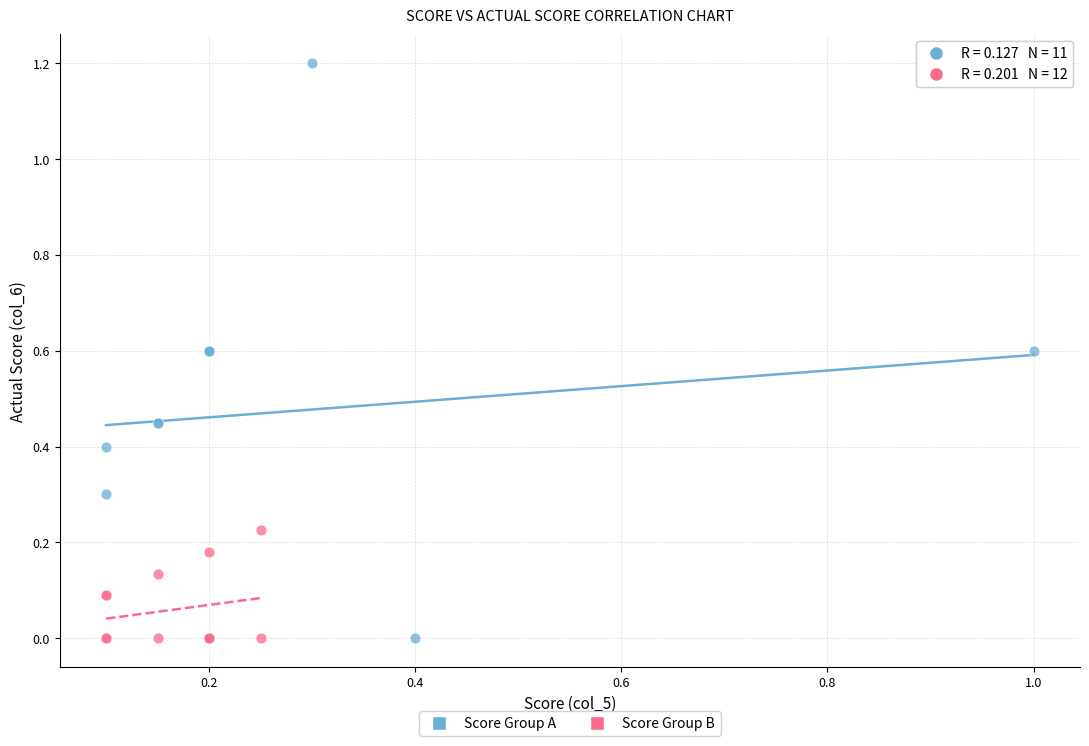

Which series has the largest Y range (max minus min)?

Score Group A